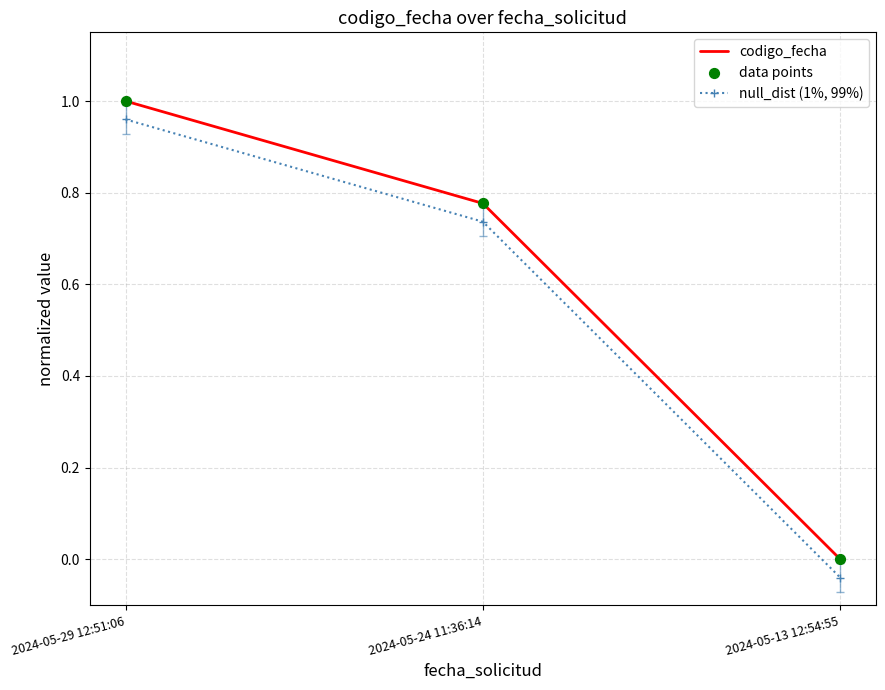

Which series has the largest total across all categories?

codigo_fecha